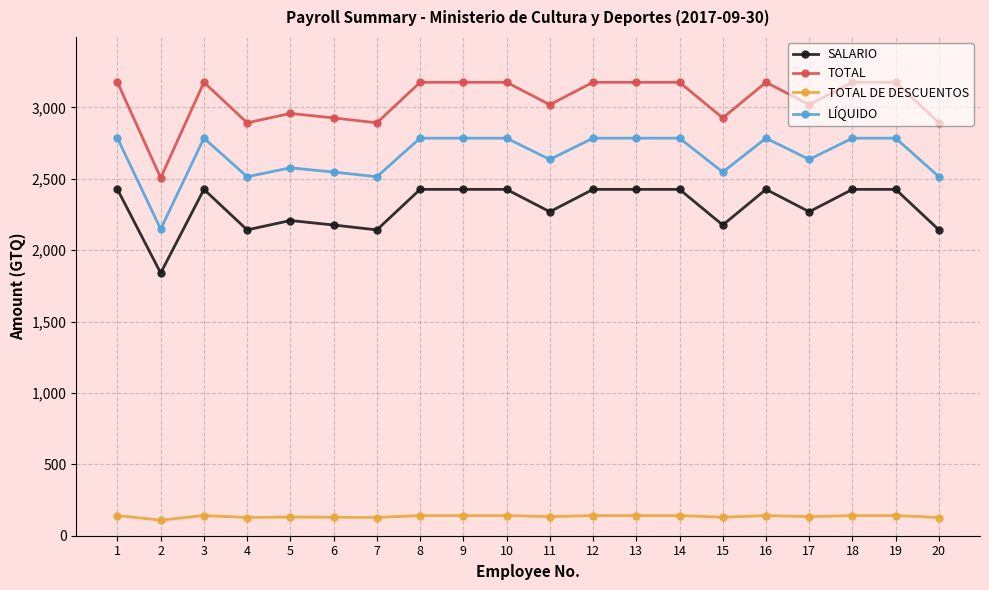

How many data points does each series have?

20